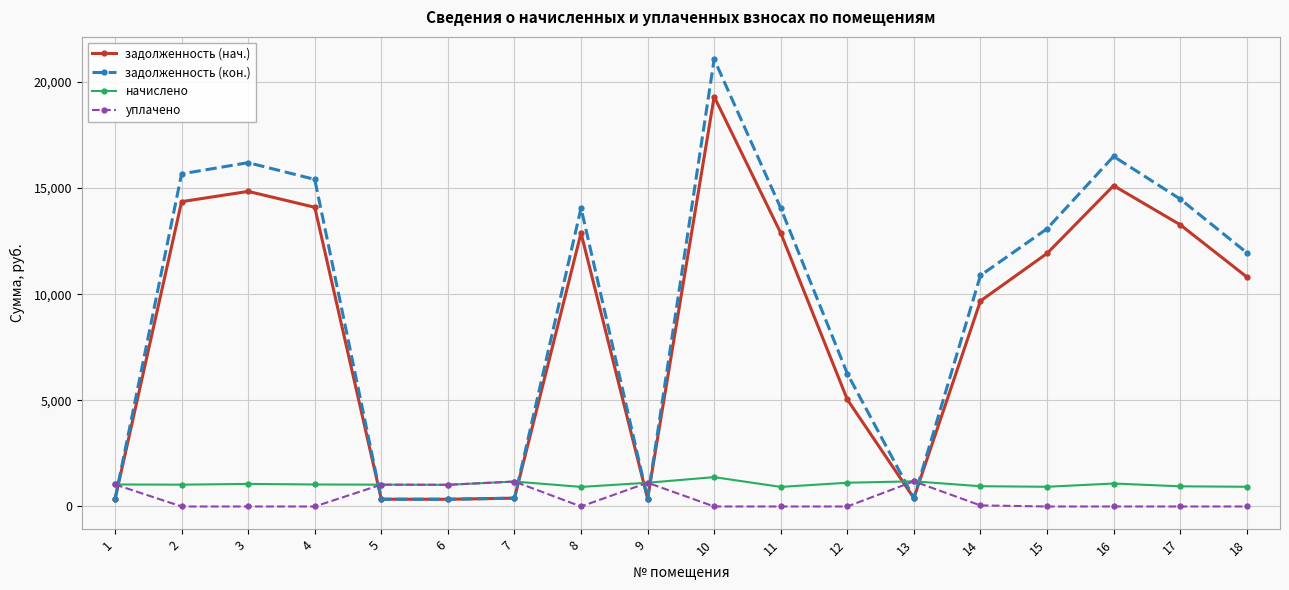

At which category is the sum across all series the highest?

10